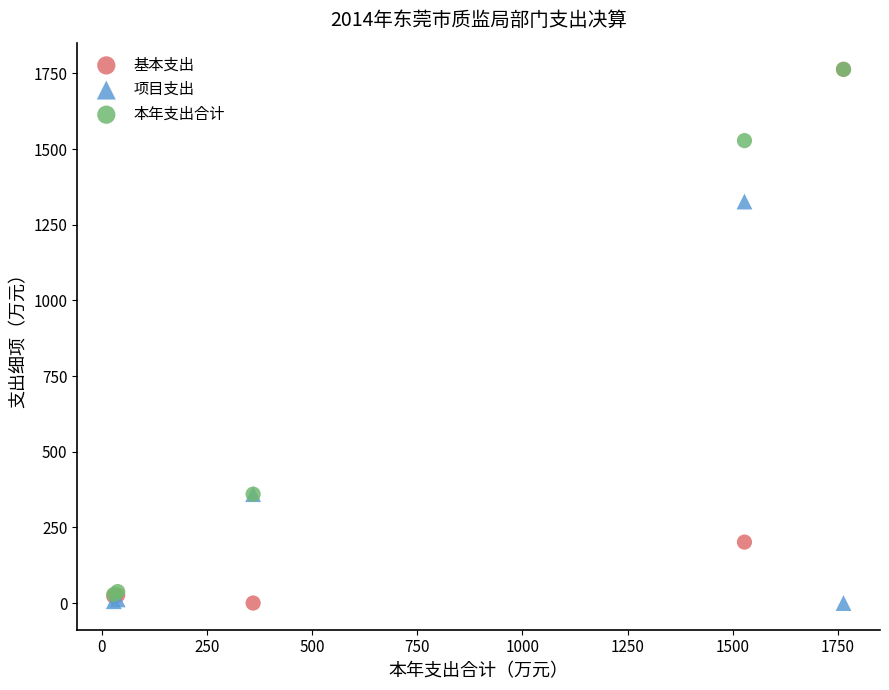

What are all the series names shown in the legend?

基本支出, 项目支出, 本年支出合计